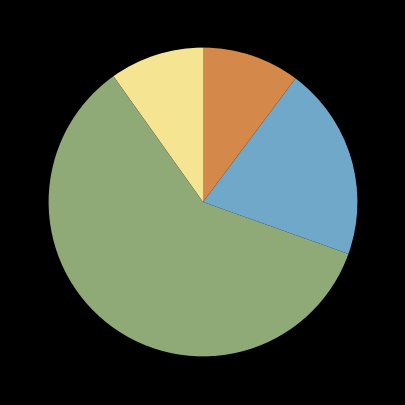

Is there a majority slice in this chart?

Yes